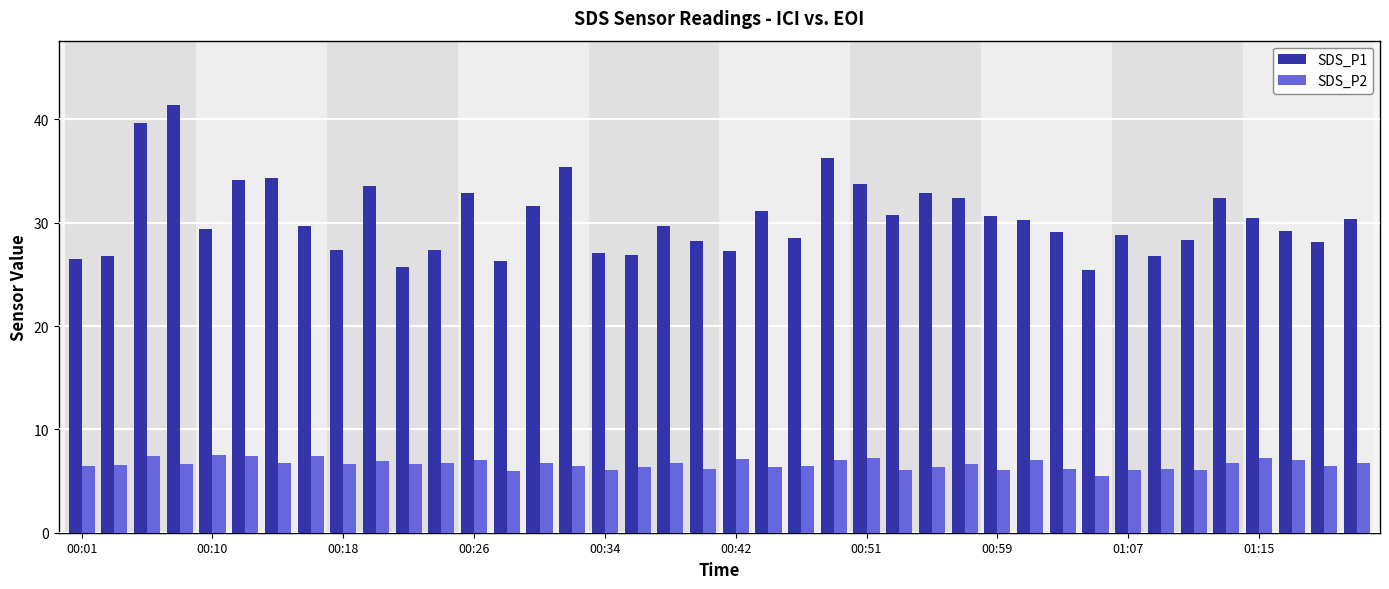

What is the lowest value of the SDS_P1 series?

25.4